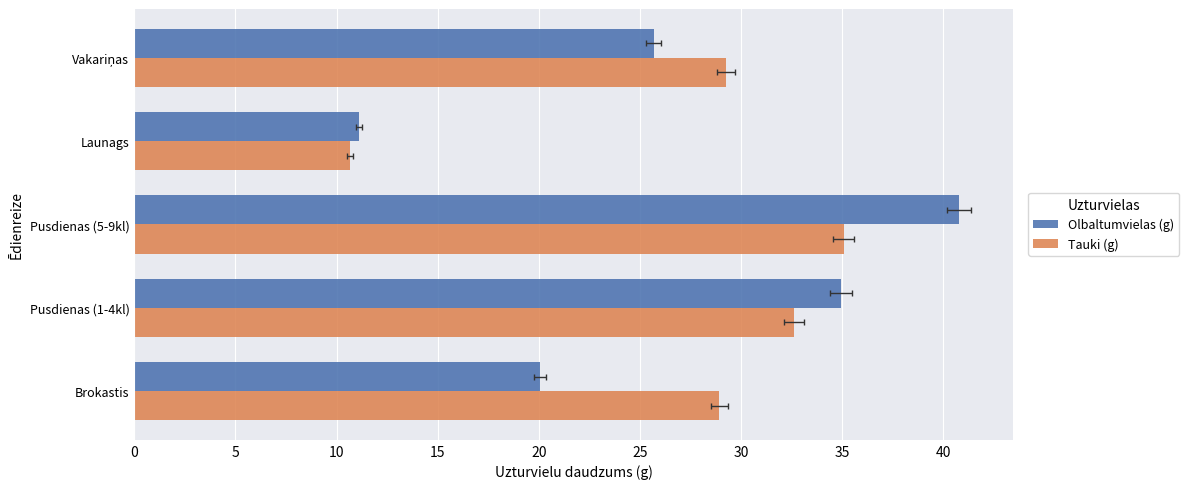

At Launags, list the series in order from smallest to largest.

Tauki (g), Olbaltumvielas (g)